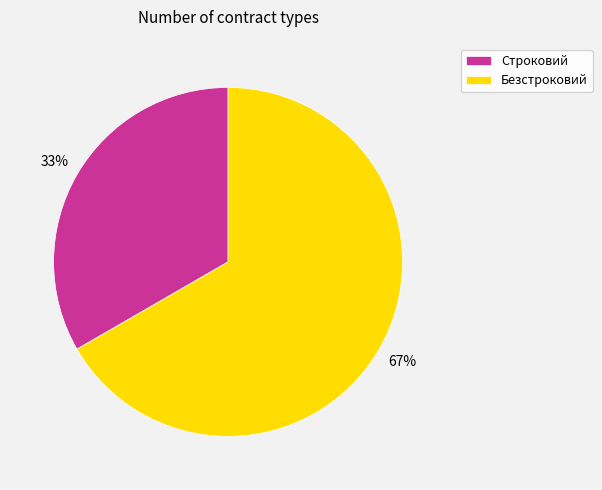

What is the ratio of the value at Безстроковий to the value at Строковий?

2.0